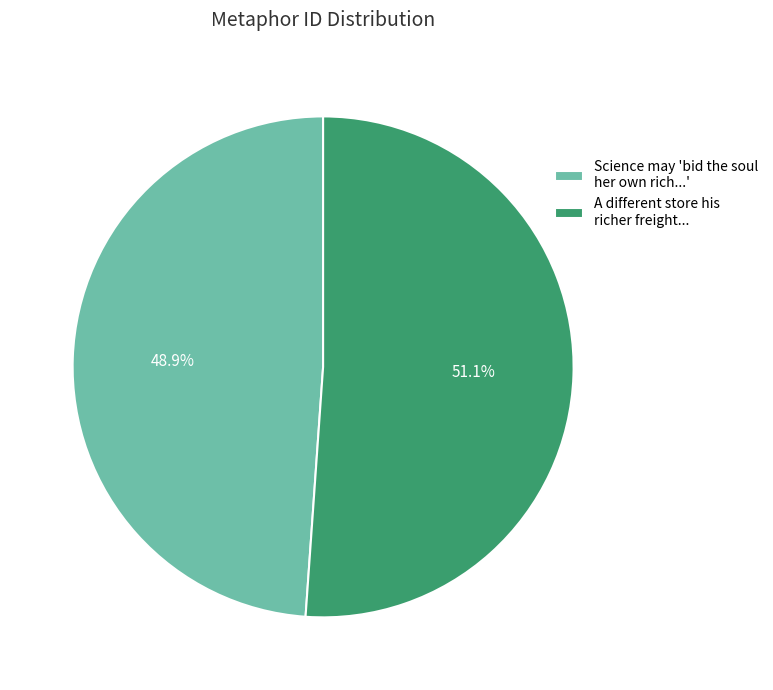

Which category has the biggest portion of the pie?

A different store his richer freight...